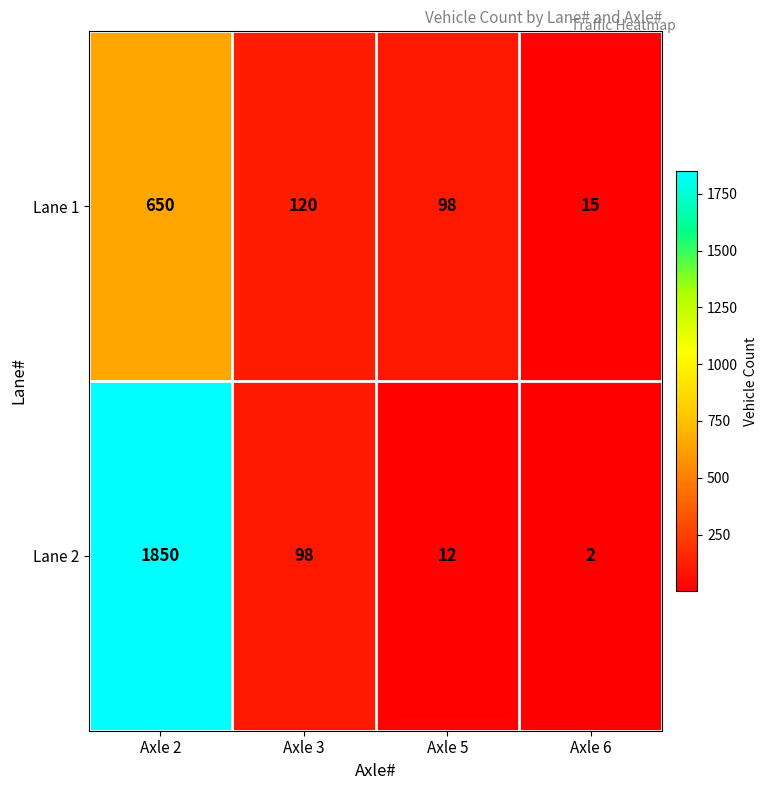

Where does the Lane 1 series first go above 120?

Axle 2